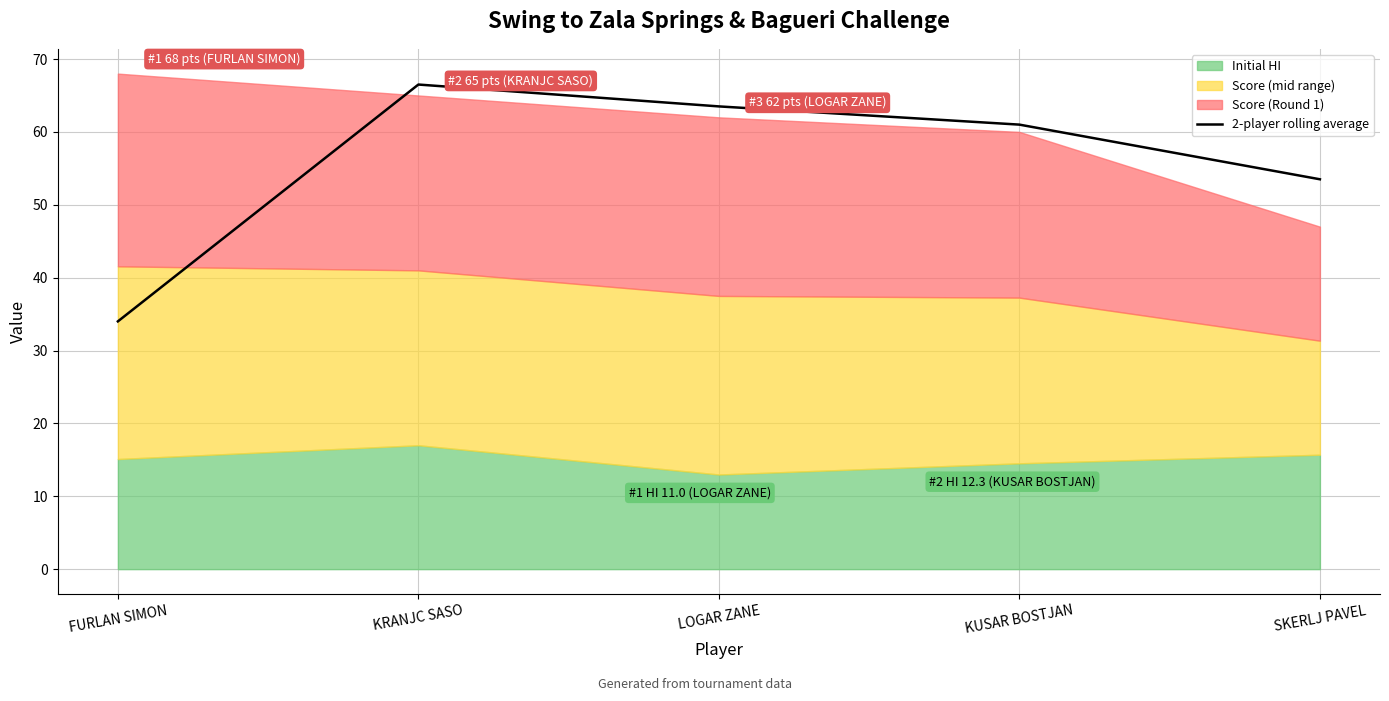

Is it true that the value at LOGAR ZANE is 63.5?

True